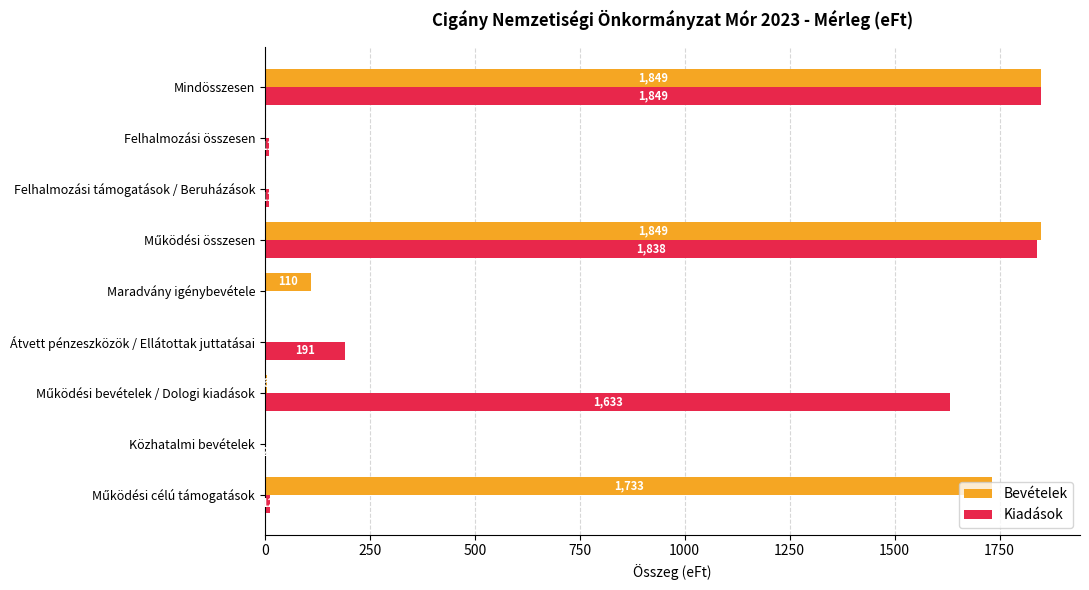

At which category is the sum across all series the highest?

Mindösszesen